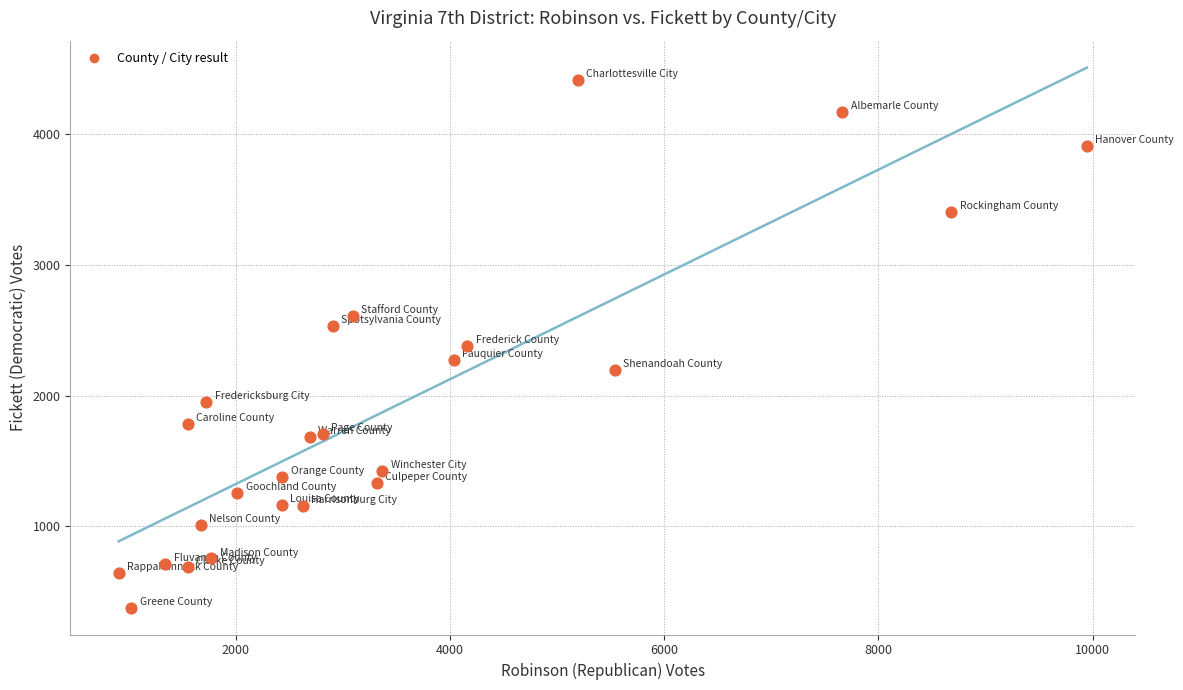

What is the range of Y values (max minus min)?

4038